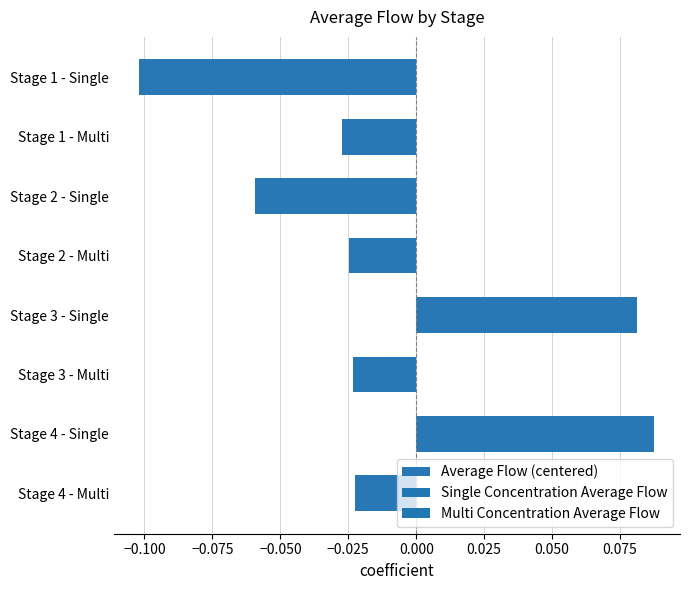

Count the values in the range 0 to 1.

2